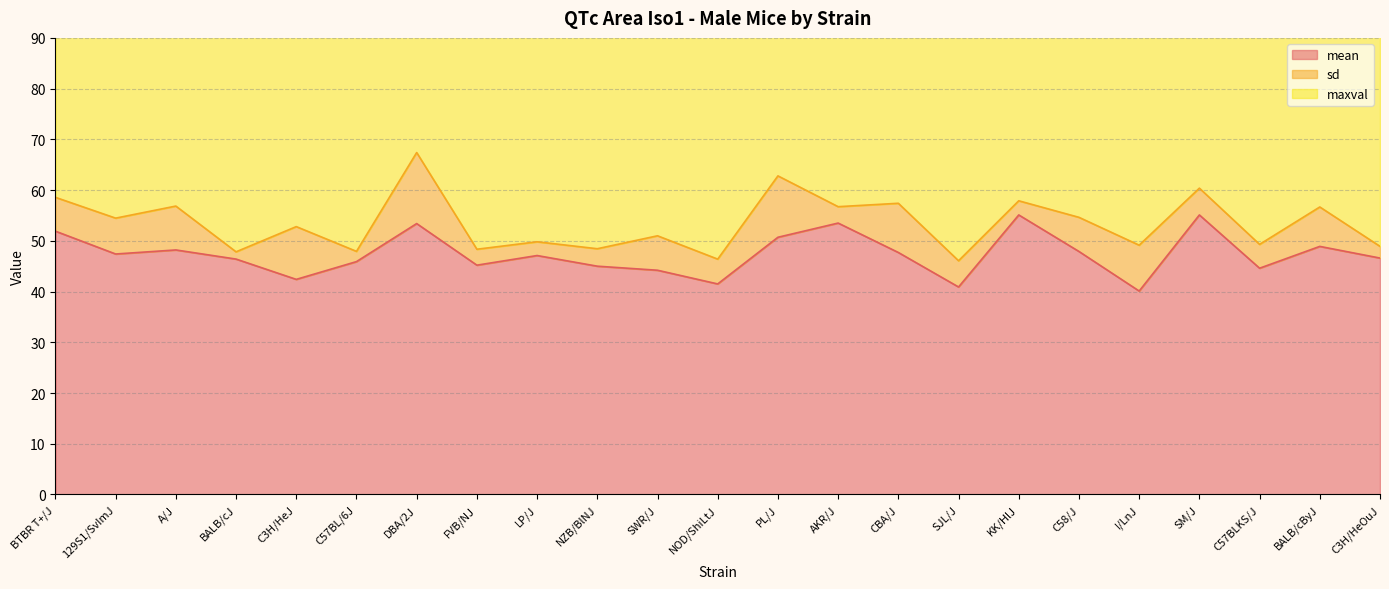

Is it true that mean equals 61.4 at NZB/BlNJ?

False